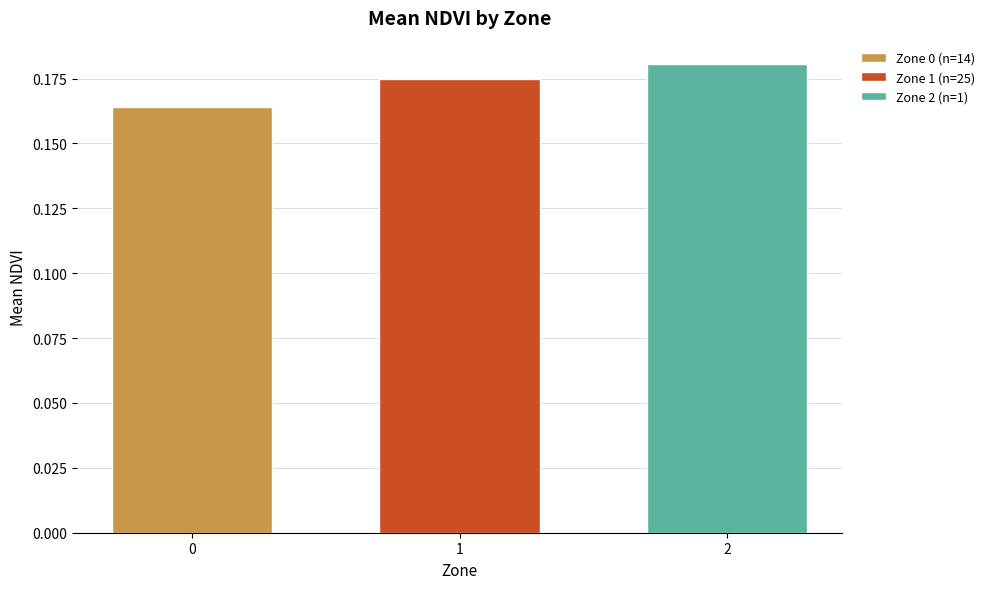

How many bars are there in total?

3